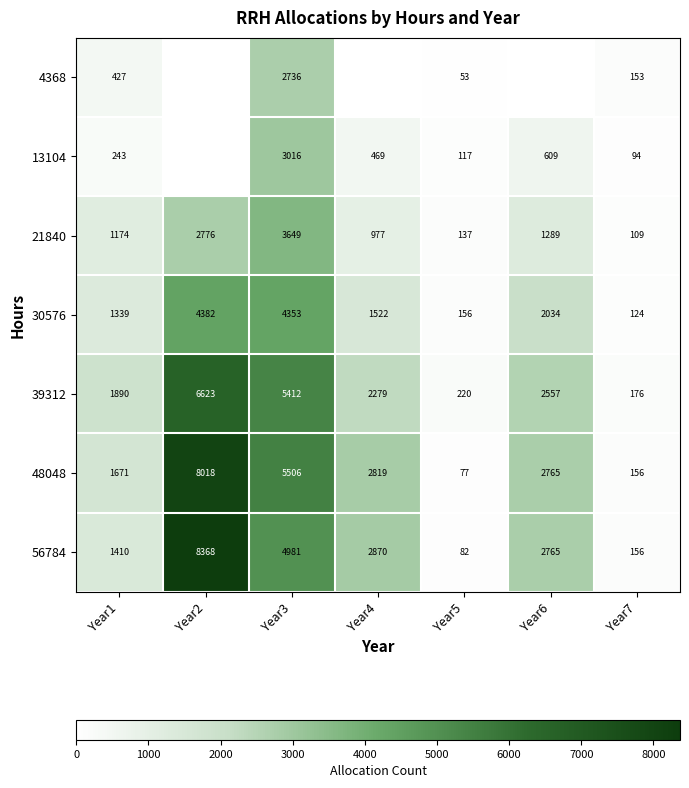

Which category has the lowest value in the 21840 series?

Year7